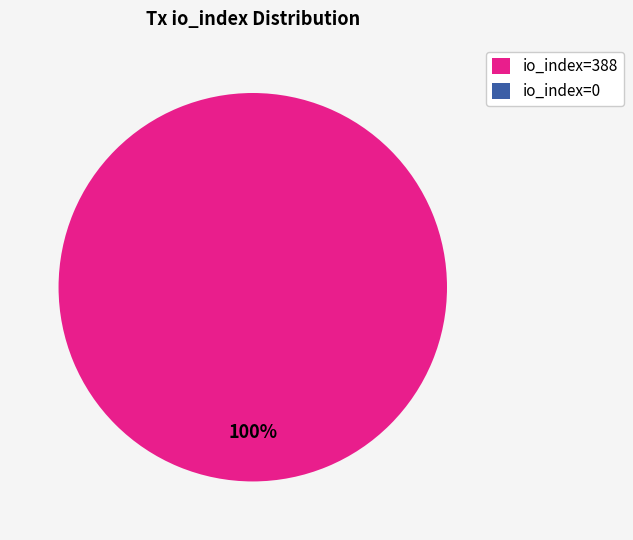

Which slice is the largest?

io_index=388